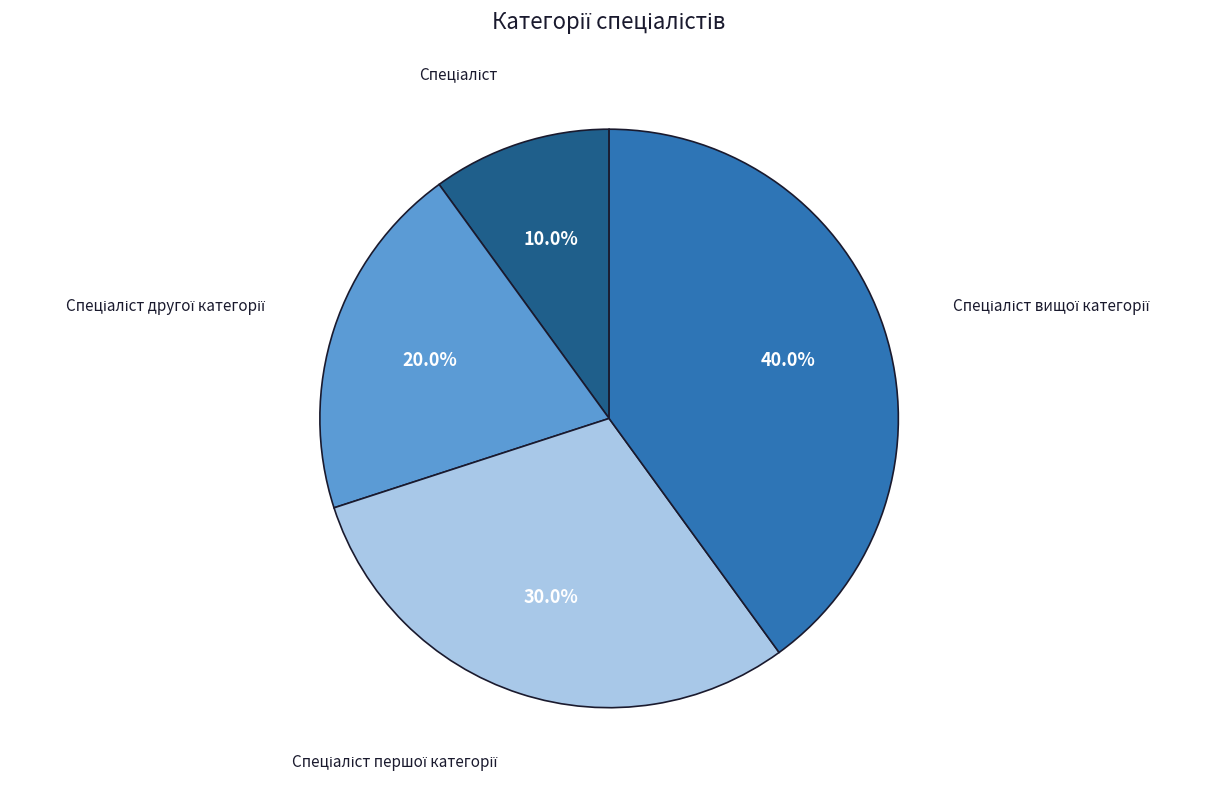

How many slices are in this pie chart?

4